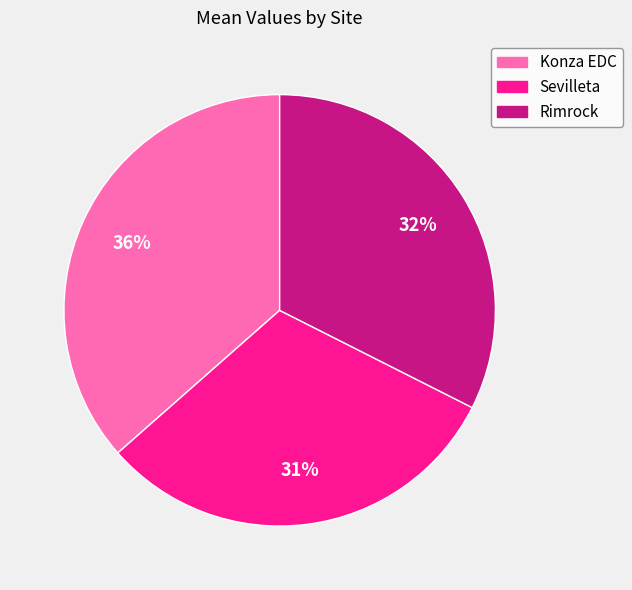

How many segments does this pie chart have?

3